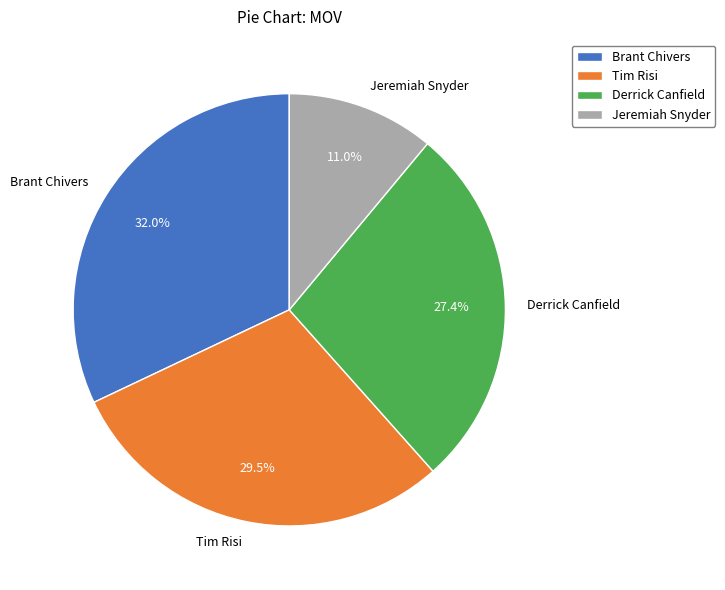

How many slices are in this pie chart?

4